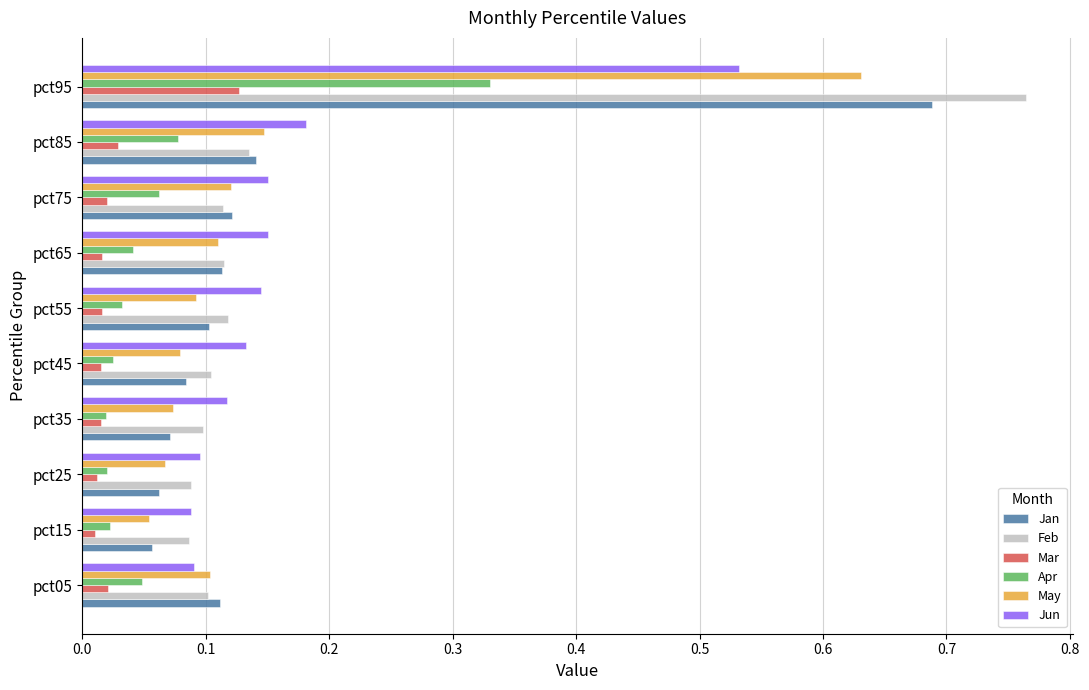

At which label does Apr reach its peak?

pct95